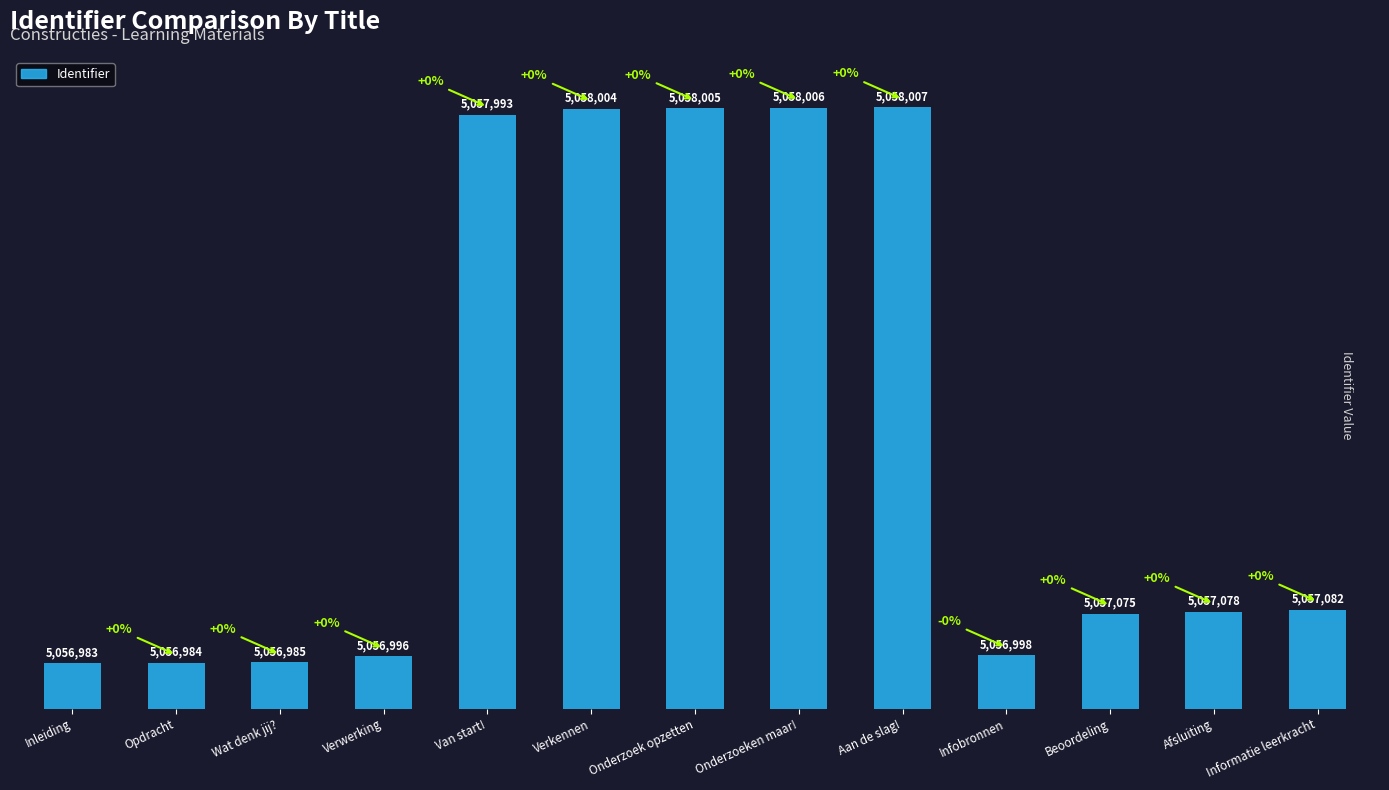

Rank the categories by value from lowest to highest.

Inleiding, Opdracht, Wat denk jij?, Verwerking, Infobronnen, Beoordeling, Afsluiting, Informatie leerkracht, Van start!, Verkennen, Onderzoek opzetten, Onderzoeken maar!, Aan de slag!